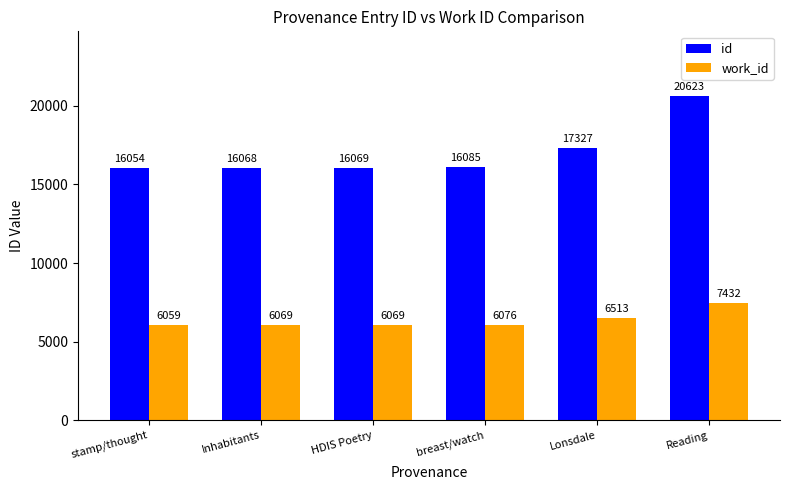

Count the number of categories in the chart.

6